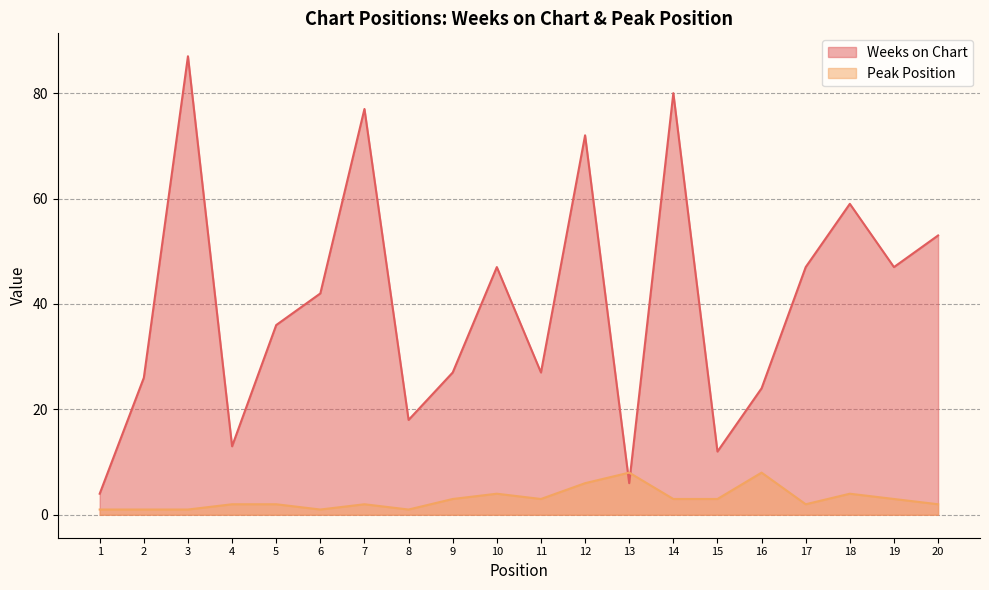

At which label does Weeks on Chart reach its peak?

3